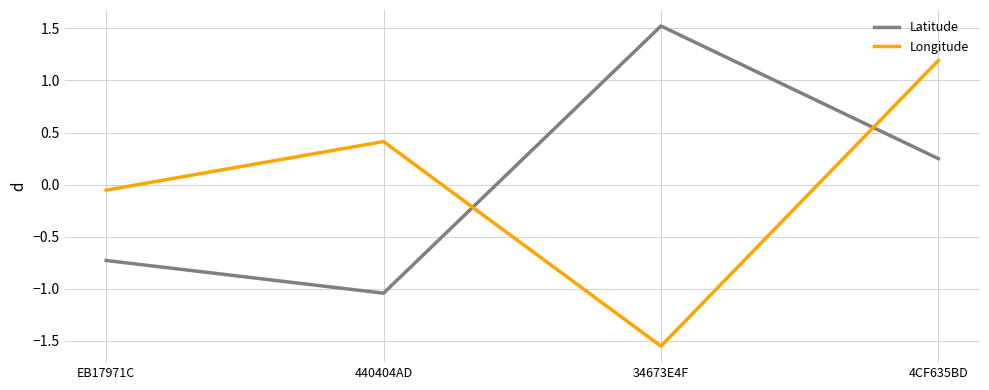

Is it true that Latitude equals -0.7 at EB17971C?

True